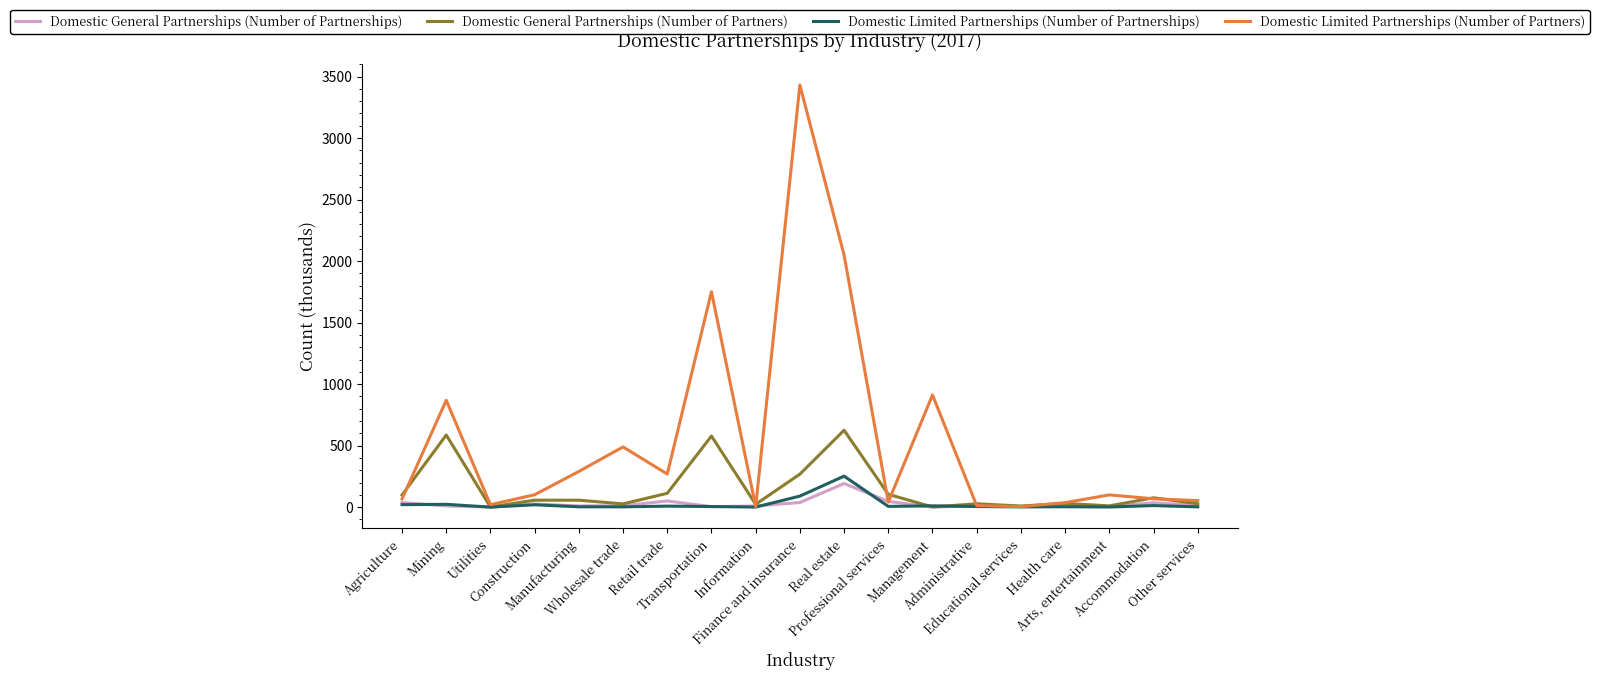

What is the maximum value for Domestic Limited Partnerships (Number of Partners)?

3431.6